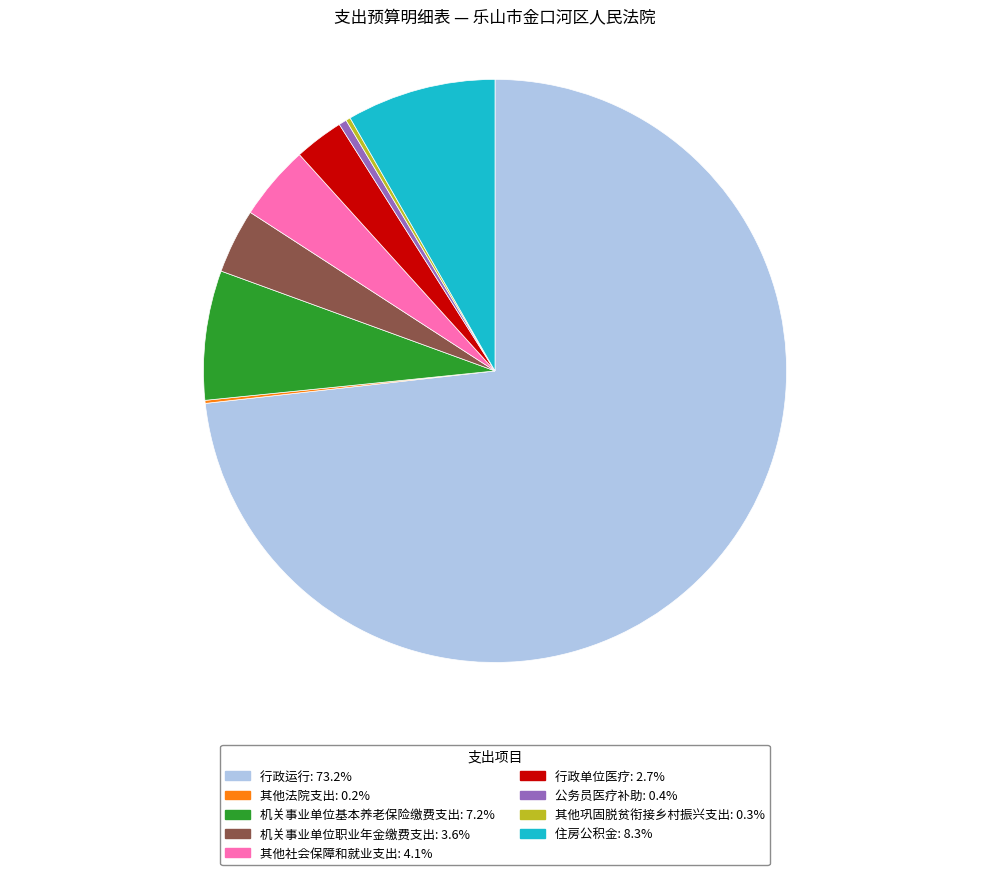

Approximately how many times larger is the value at 行政运行 compared to 其他社会保障和就业支出?

17.6